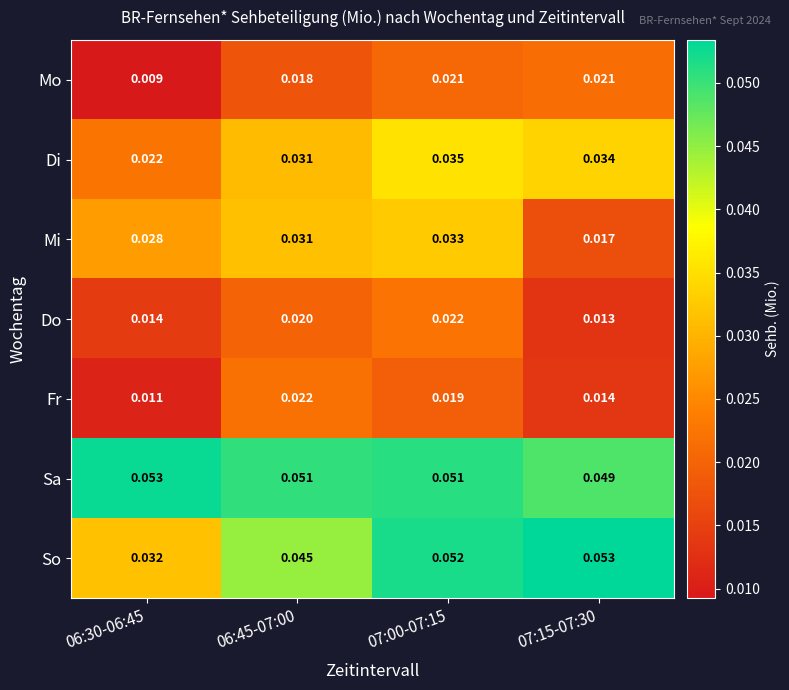

At 07:15-07:30, list the series in order from smallest to largest.

Do, Fr, Mi, Mo, Di, Sa, So